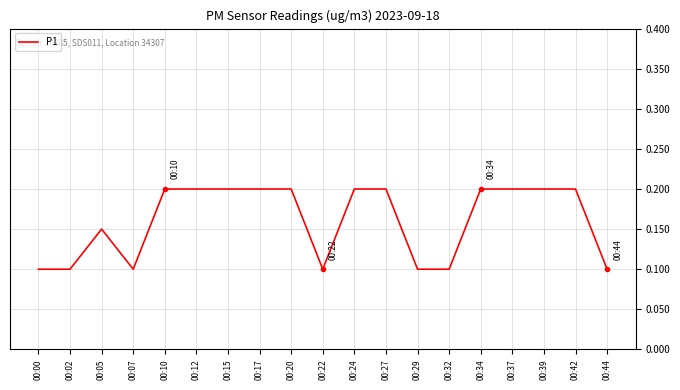

The value at 00:15 is 0.2. True or false?

True